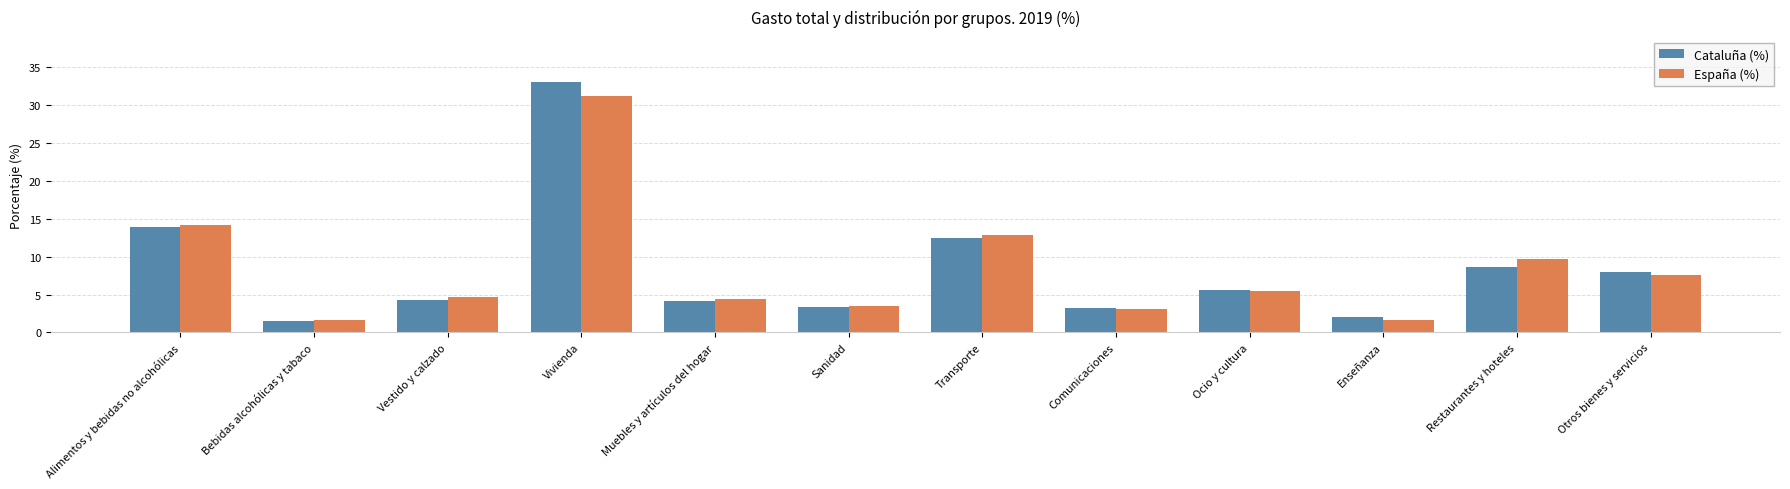

Rank the series by their maximum value, from lowest to highest.

España (%), Cataluña (%)